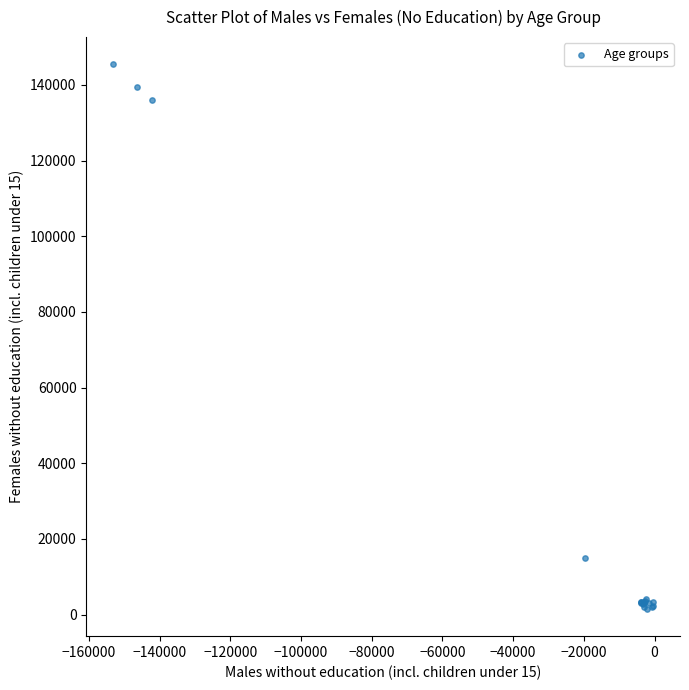

What Y value in the scatter plot is closest to 73470?

15032